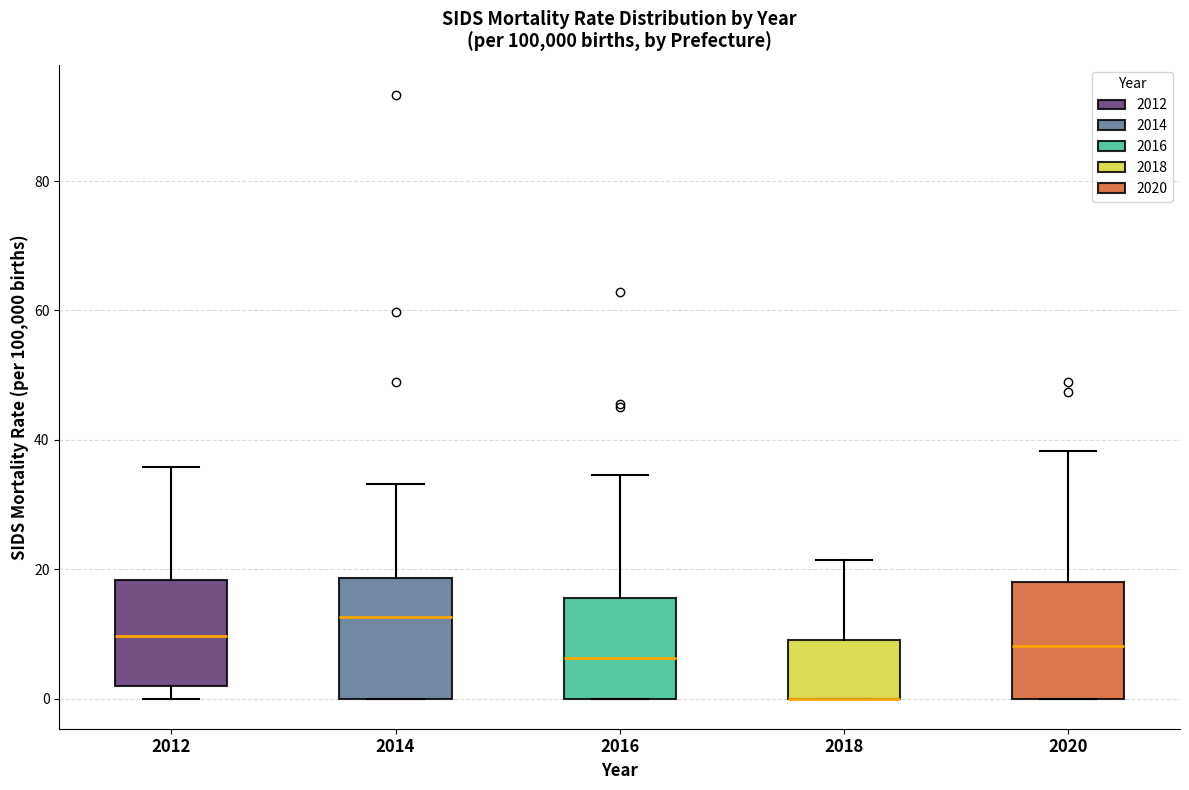

Reading left to right, transcribe this box plot: for each box, give where its median line is, the range the box spans, and where its two whiskers end, as read against the y-axis. The values are not printed on the chart, so give them approximately, as read against the axis.

2012: median 10, box 2 to 18, whiskers 0 to 36
2014: median 12, box 0 to 18, whiskers 0 to 34
2016: median 6, box 0 to 16, whiskers 0 to 34
2018: median 0 (drawn on the box's lower edge), box 0 to 10, whiskers 0 to 22
2020: median 8, box 0 to 18, whiskers 0 to 38